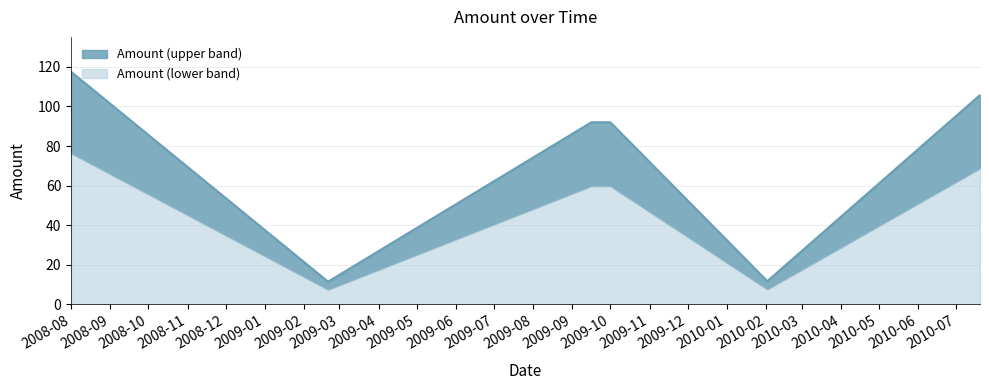

Read the value at 9.

11.8